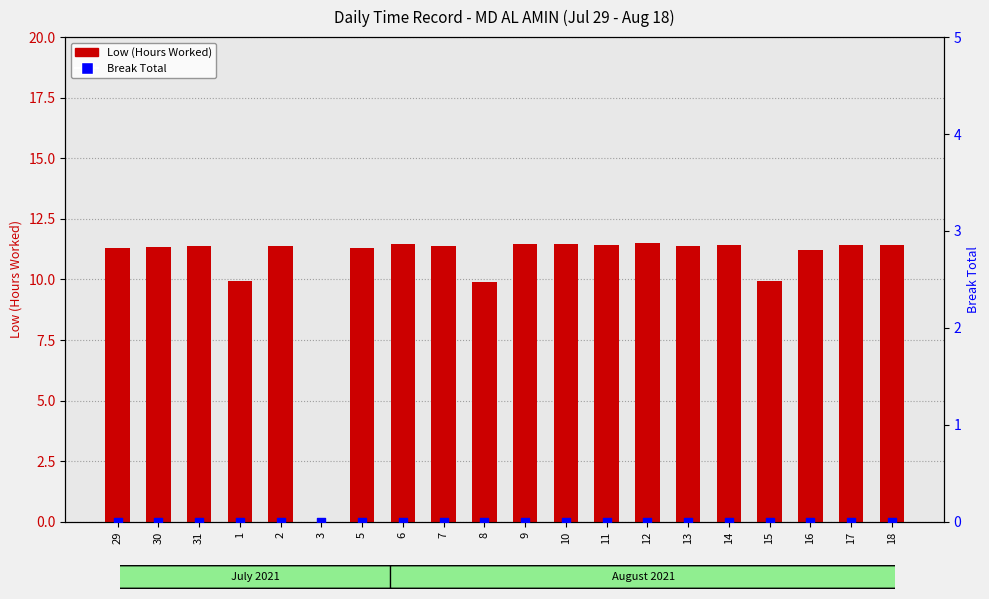

Which series contains the lowest Y value?

Low (Hours Worked)